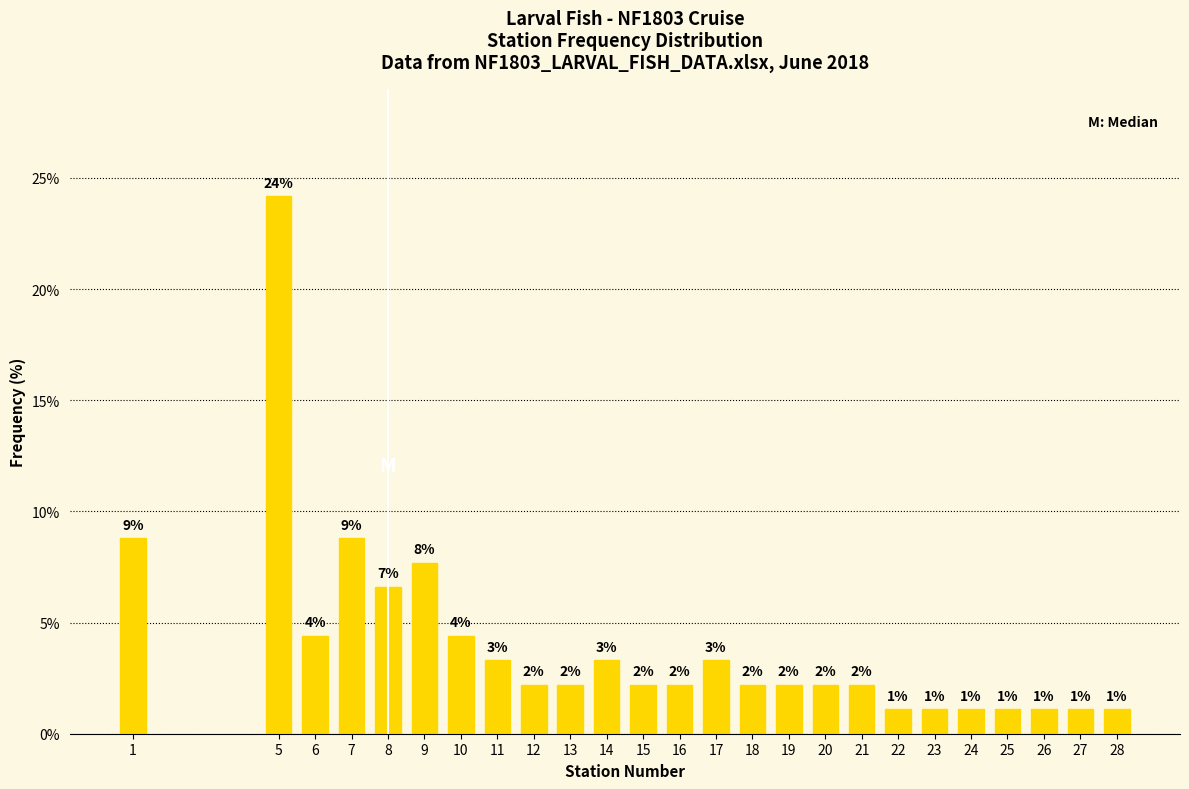

How many bars are there in total?

25